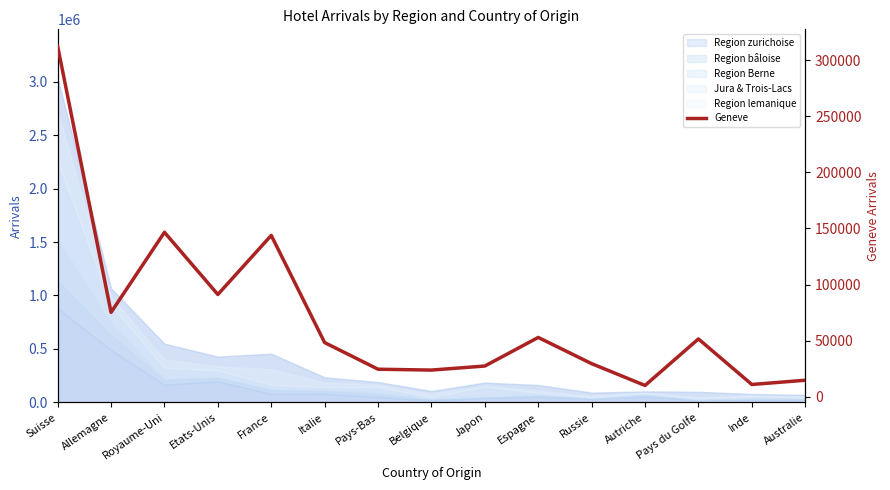

Rank the categories by value from highest to lowest.

Suisse, Royaume-Uni, France, Etats-Unis, Allemagne, Espagne, Pays du Golfe, Italie, Russie, Japon, Pays-Bas, Belgique, Australie, Inde, Autriche